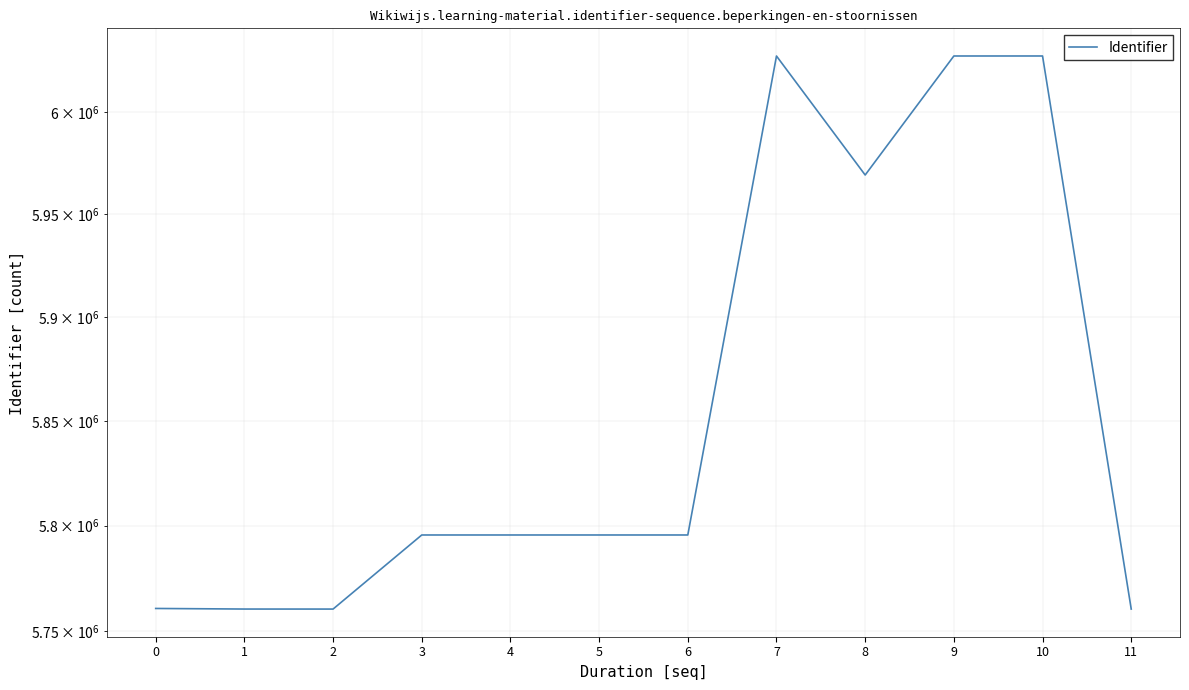

Is it true that the value at 7 is 6027796?

True